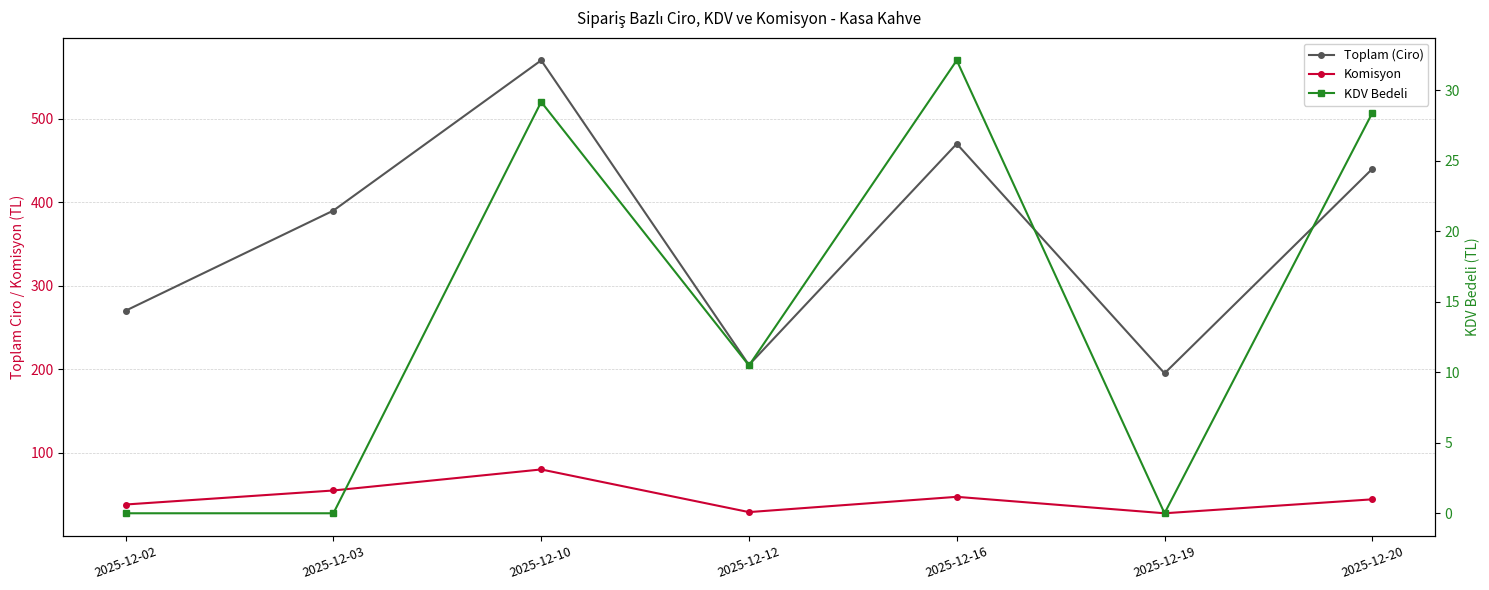

Between 2025-12-12 and 2025-12-03, which is larger?

2025-12-03